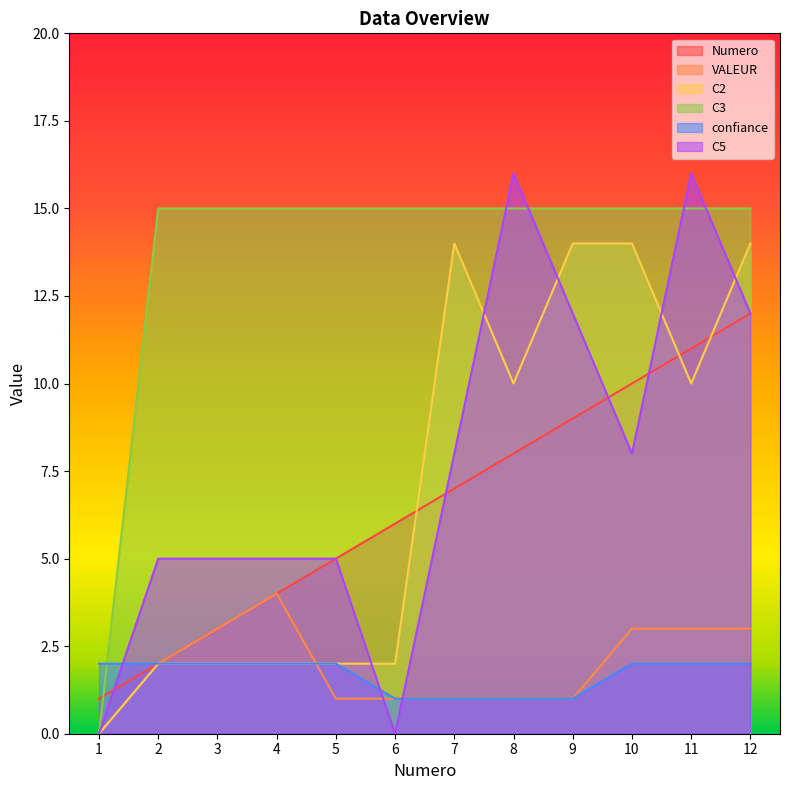

How many positive values does the VALEUR series have?

11